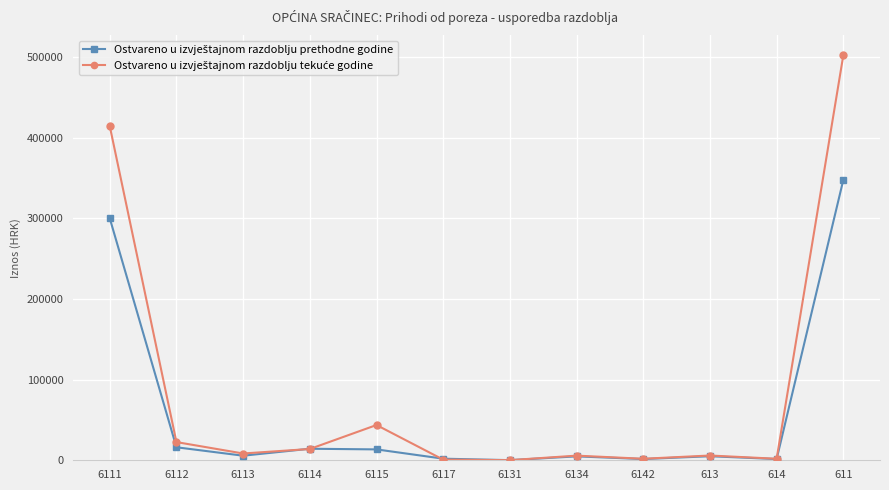

At which category is the sum across all series the highest?

611